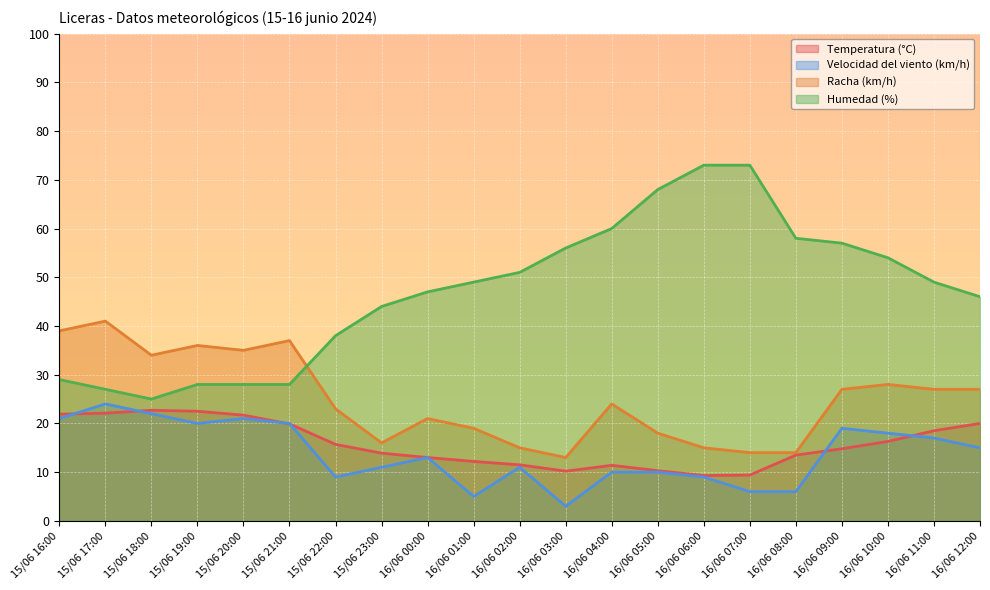

Count the number of data series in this chart.

4